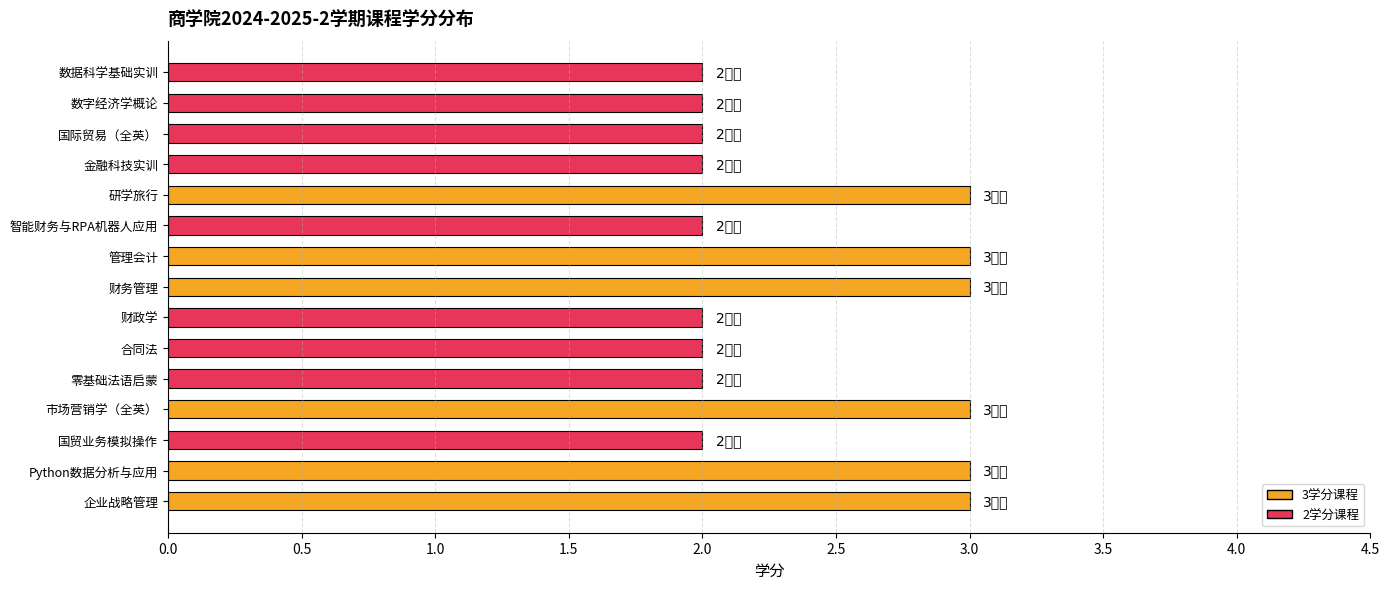

Approximately how many times larger is the value at 智能财务与RPA机器人应用 compared to 财政学?

1.0